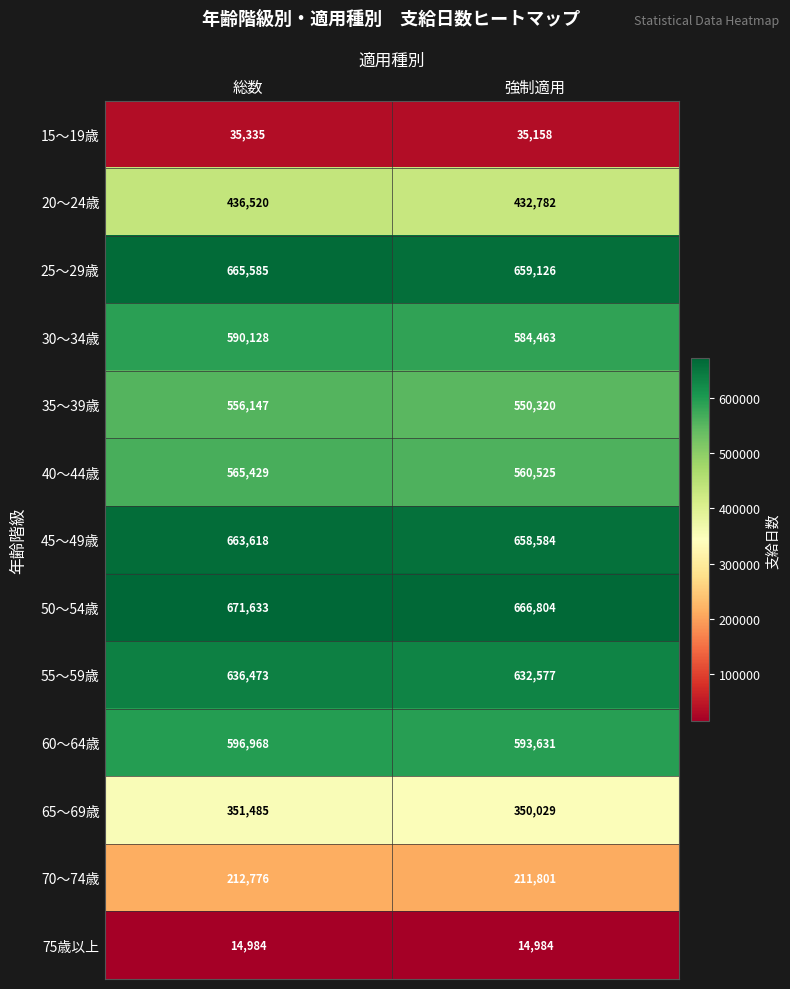

Which series changed the most between 総数 and 強制適用?

25～29歳